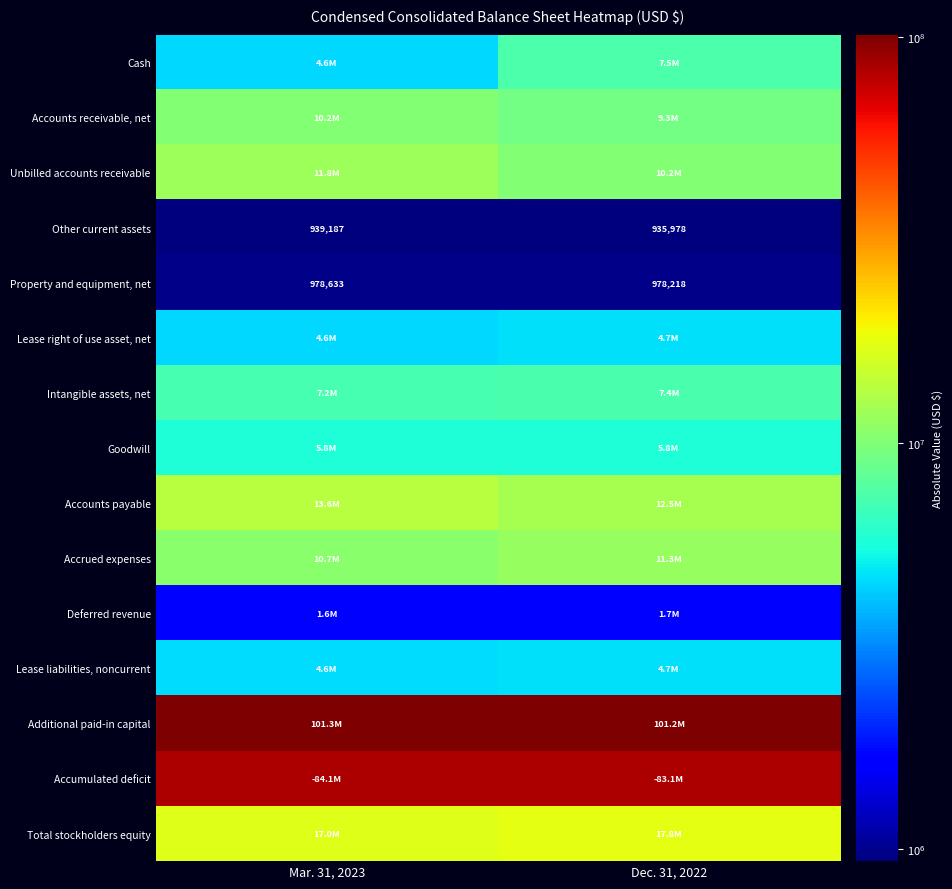

The value of Property and equipment, net at Dec. 31, 2022 is 1370867. True or false?

False